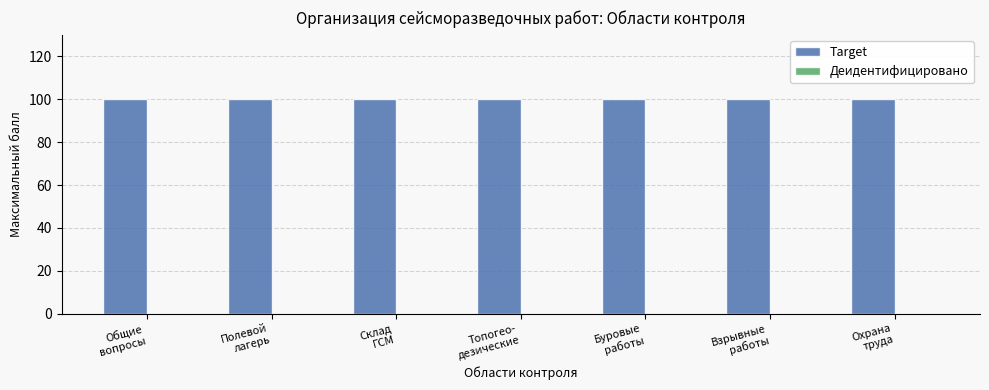

The Деидентифицировано series shows 0 at Полевой
лагерь. True or false?

True